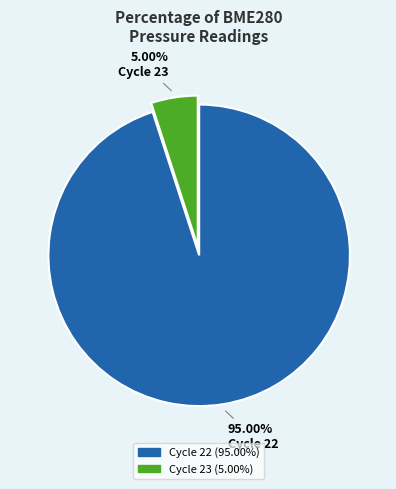

What is the ratio of the value at Cycle 22 to the value at Cycle 23?

19.0